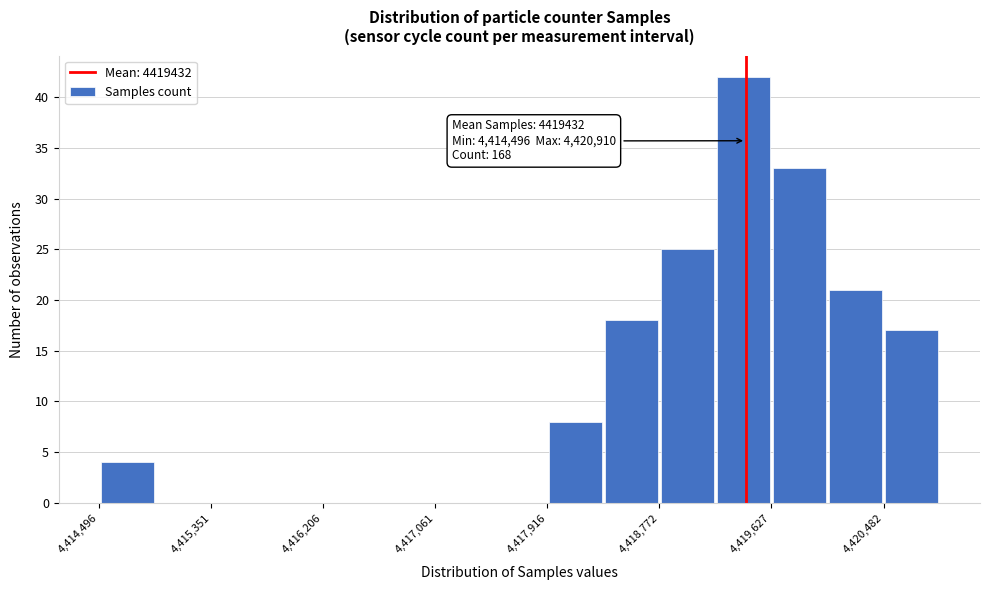

Which range on the x-axis has the tallest bar?

4419200 to 4419600